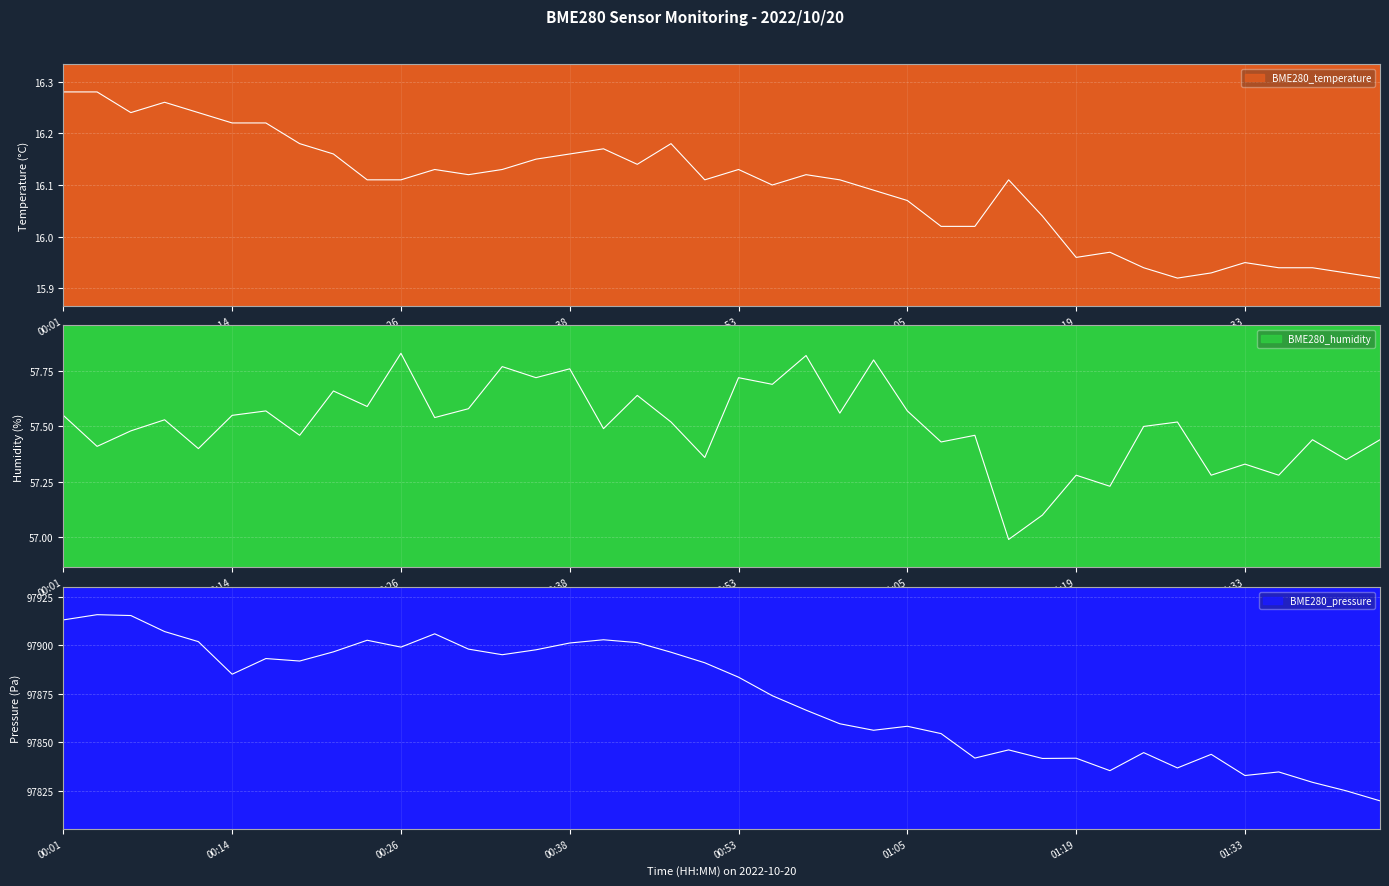

Is it true that BME280_pressure equals 97856.2 at 01:03?

True